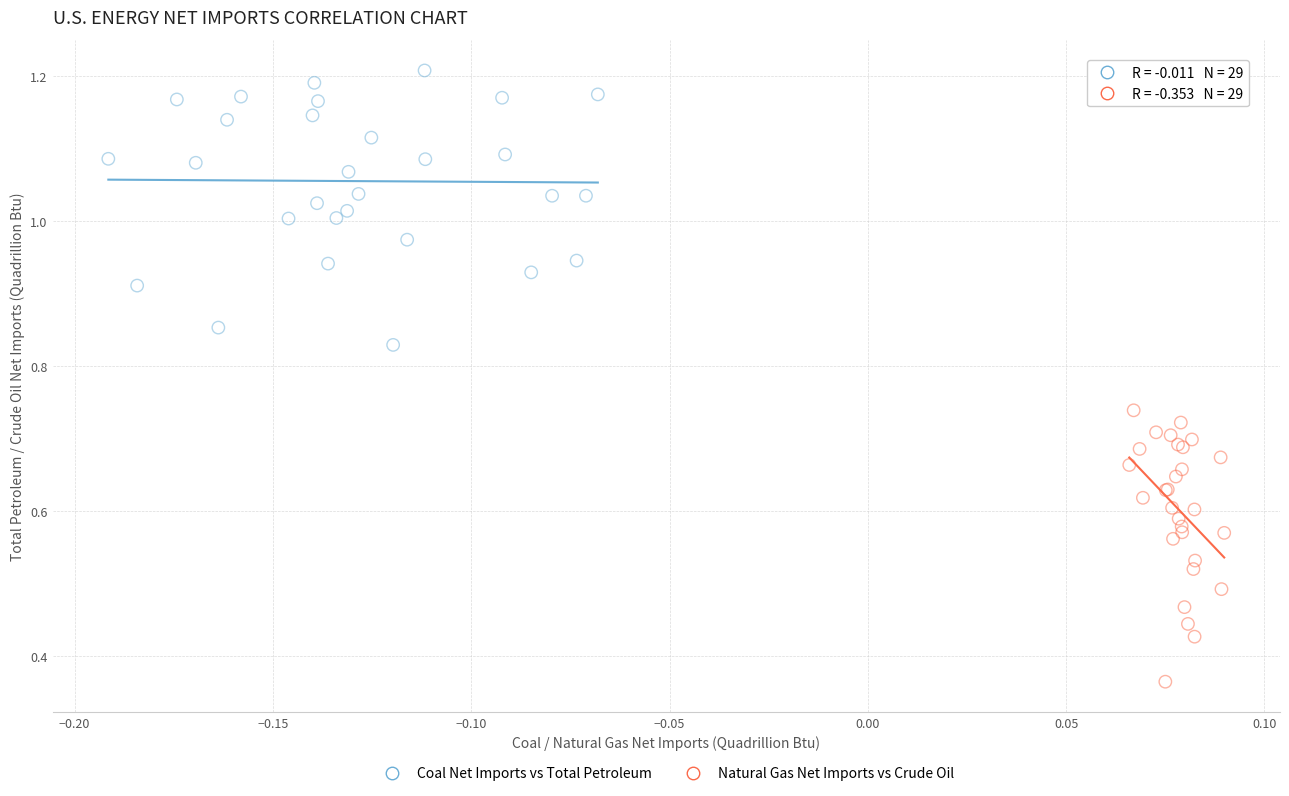

Which series contains the highest Y value?

Coal Net Imports vs Total Petroleum